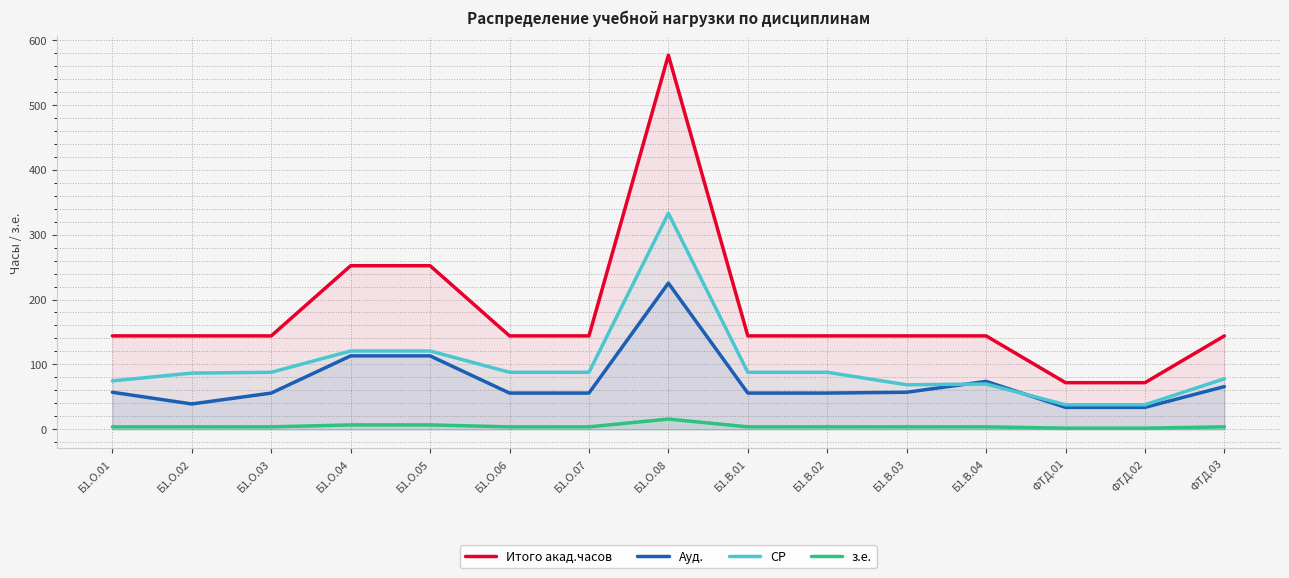

Is the value of СР at Б1.В.02 greater than the value of з.е. at Б1.В.03?

Yes